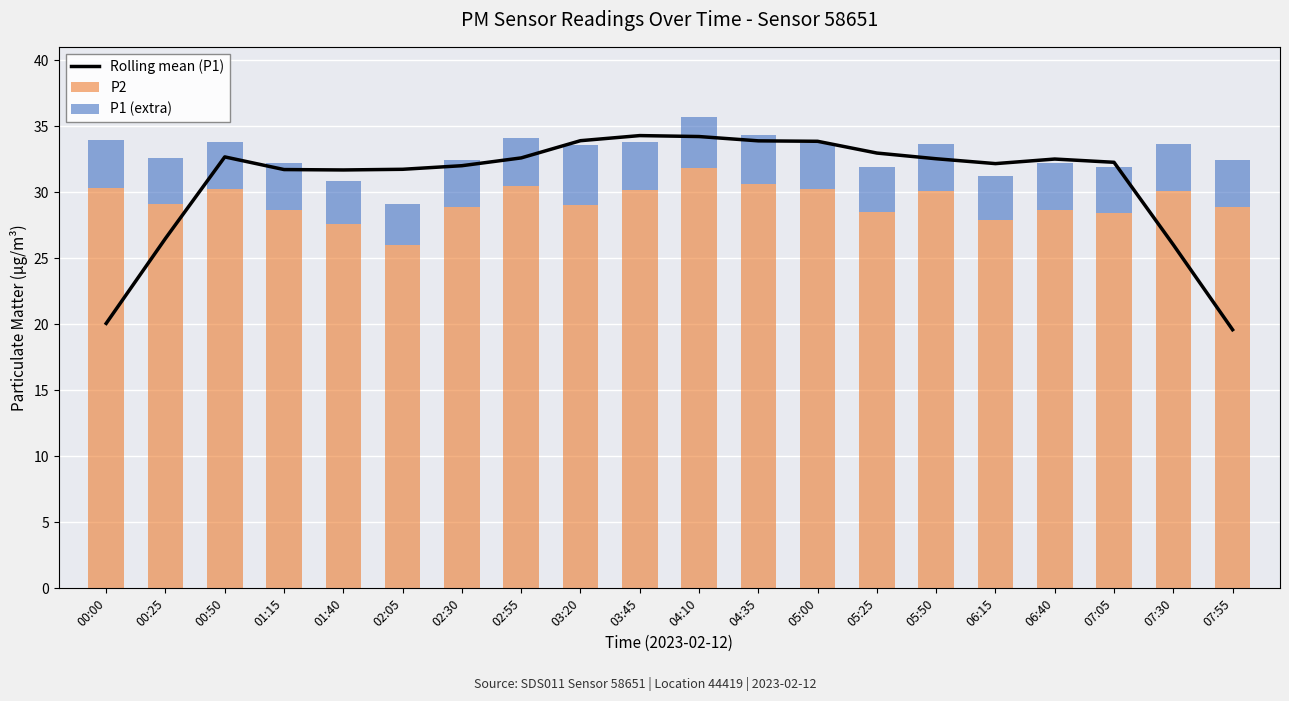

The value of P1 (extra) at 01:40 is 5.6. True or false?

False